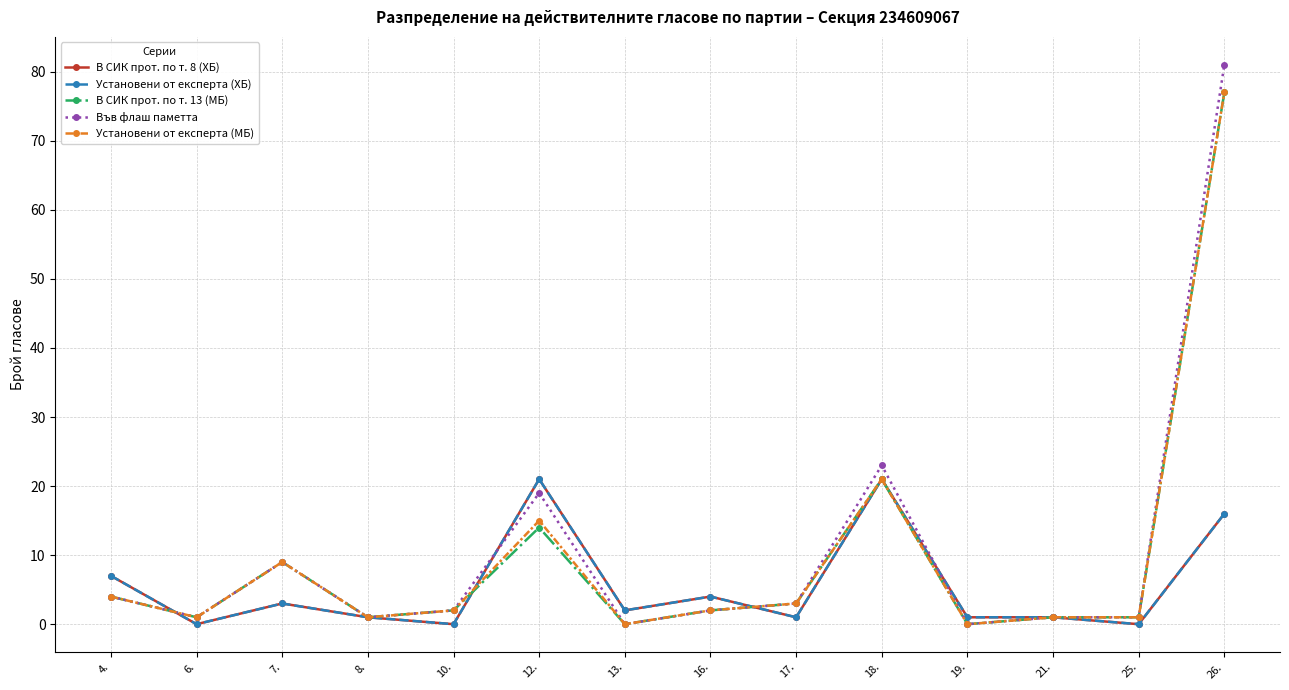

At which label does В СИК прот. по т. 8 (ХБ) reach its minimum?

6.